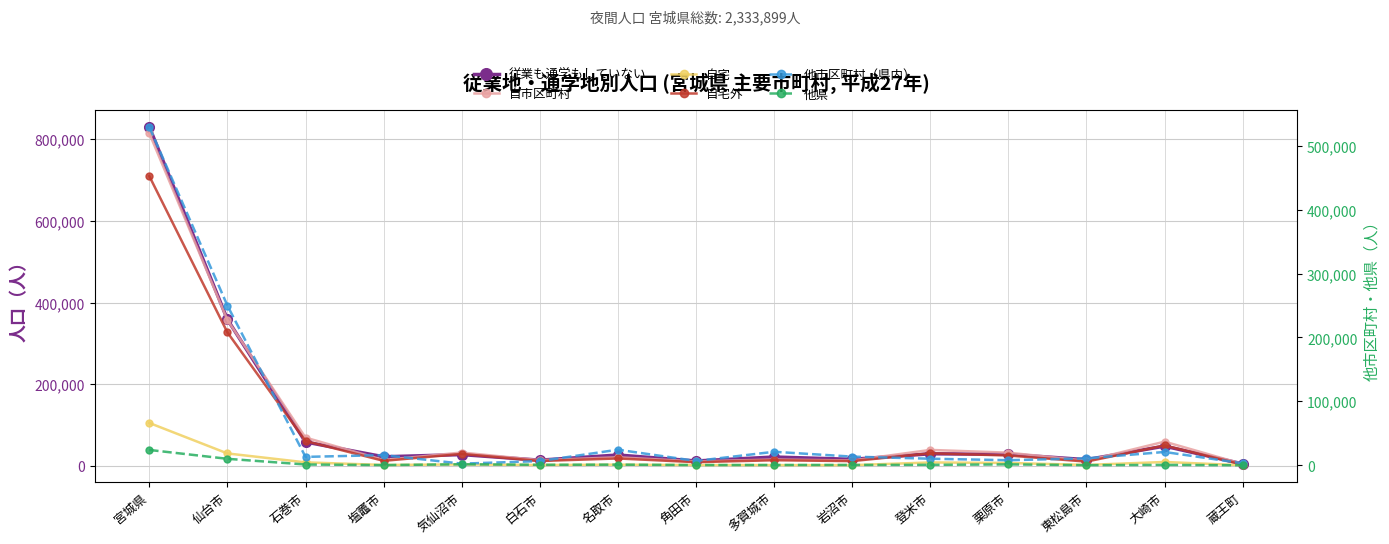

Is it true that 自宅外 equals 3211 at 多賀城市?

False